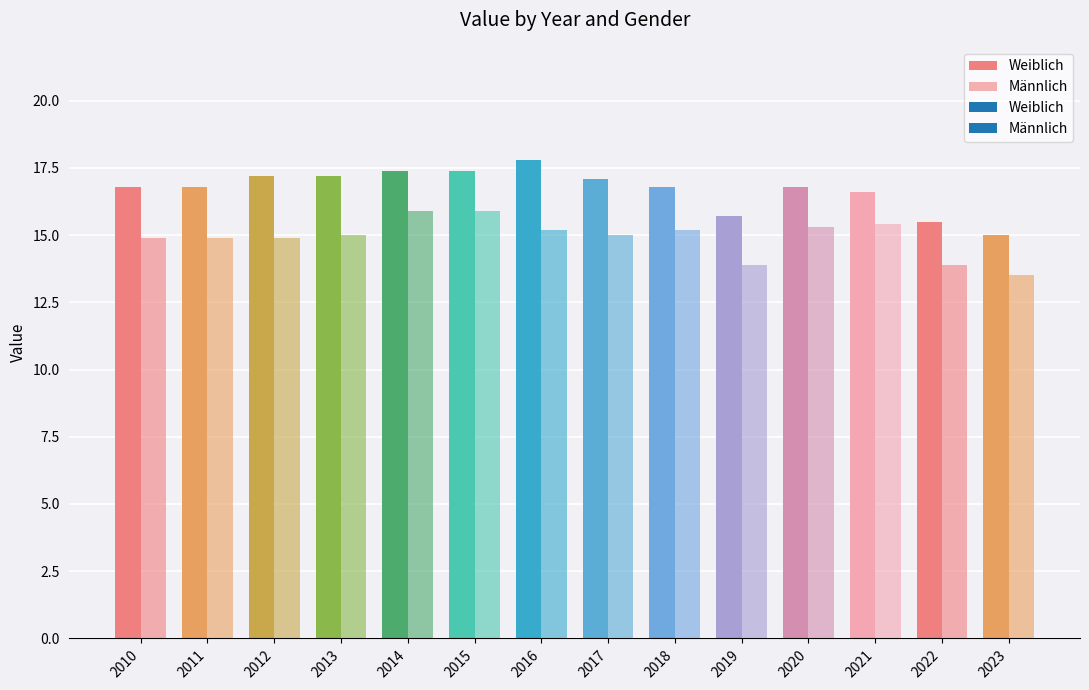

What is the value of the Männlich bar at the 14th from the left?

13.5